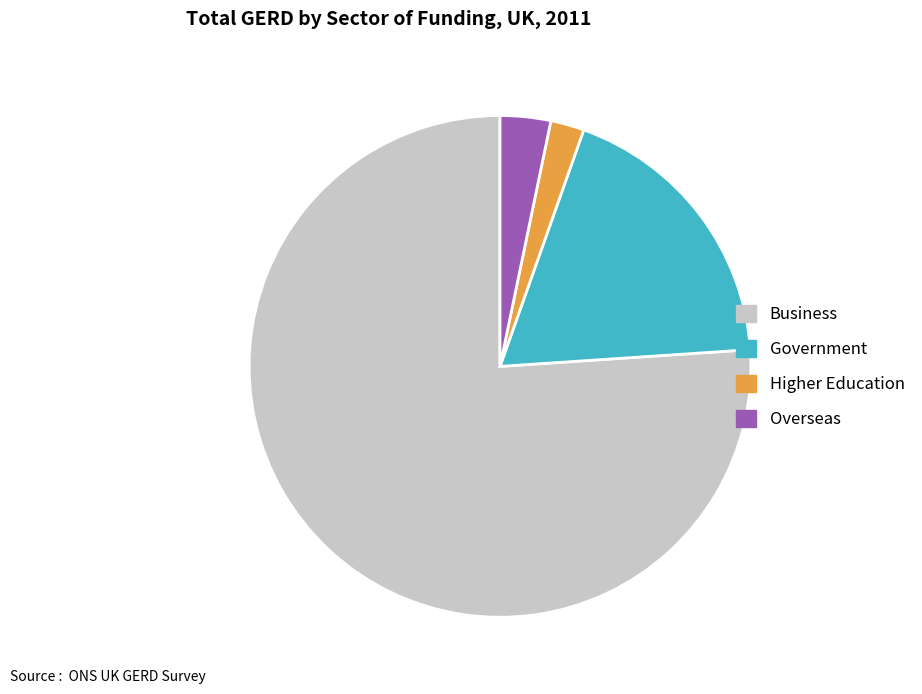

Approximately how many times larger is the value at Government compared to Overseas?

5.7